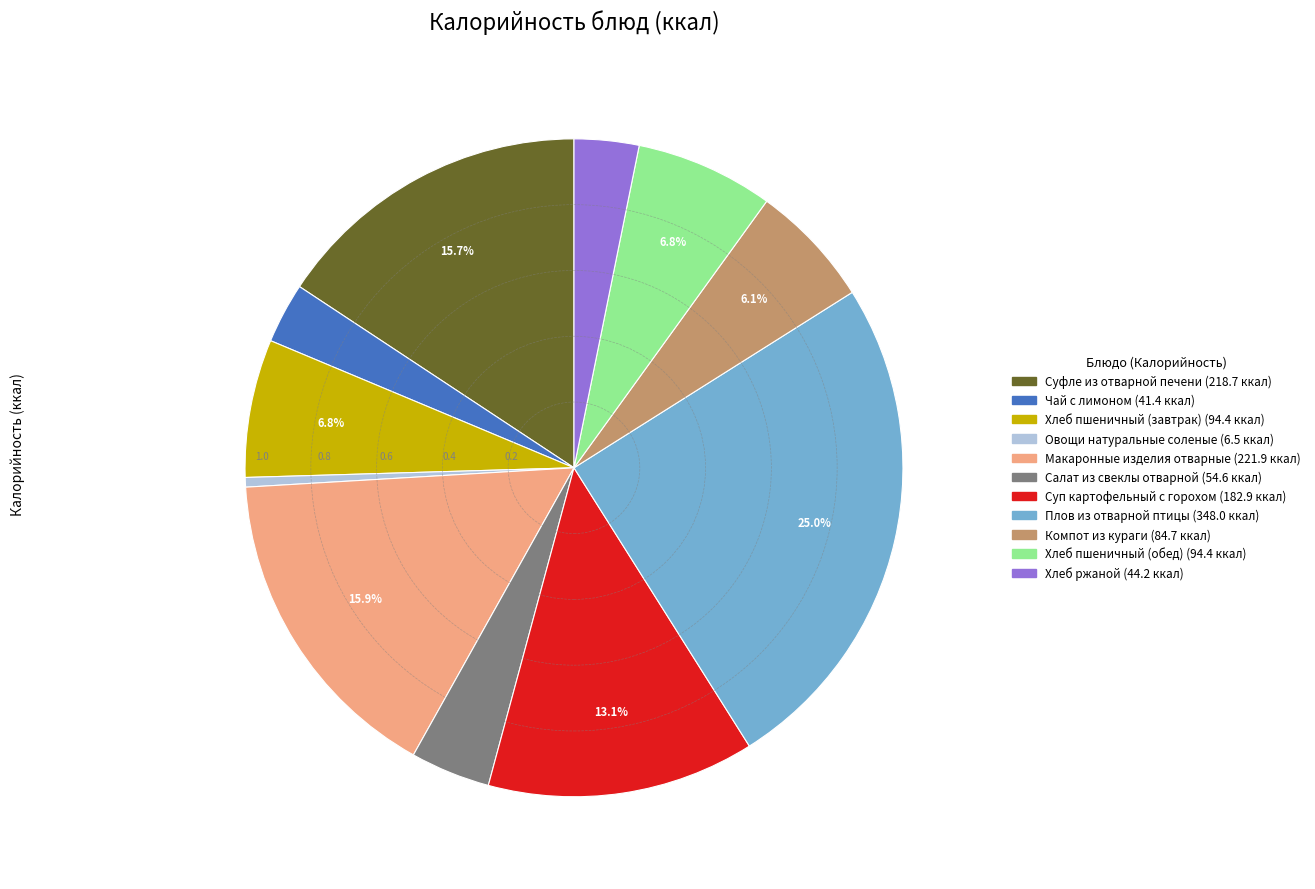

How many slices are in this pie chart?

11